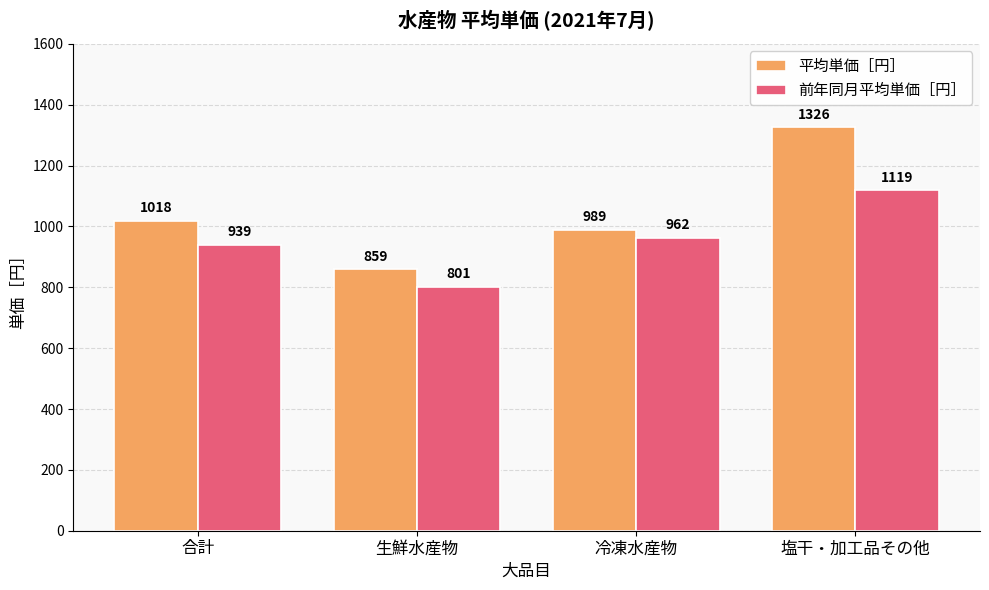

Is it true that 前年同月平均単価［円］ equals 1119 at 塩干・加工品その他?

True